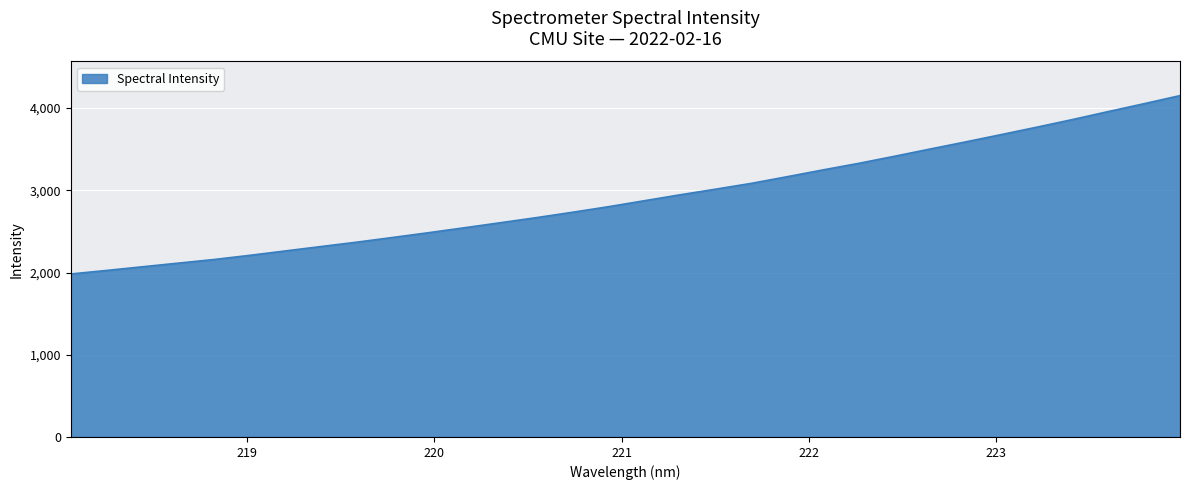

What is the greatest value displayed?

4152.0